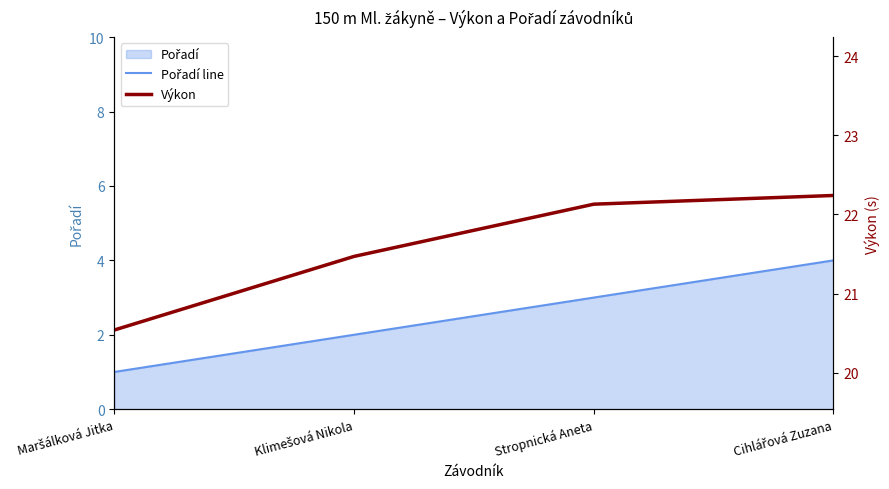

Which series has the largest total across all categories?

Výkon